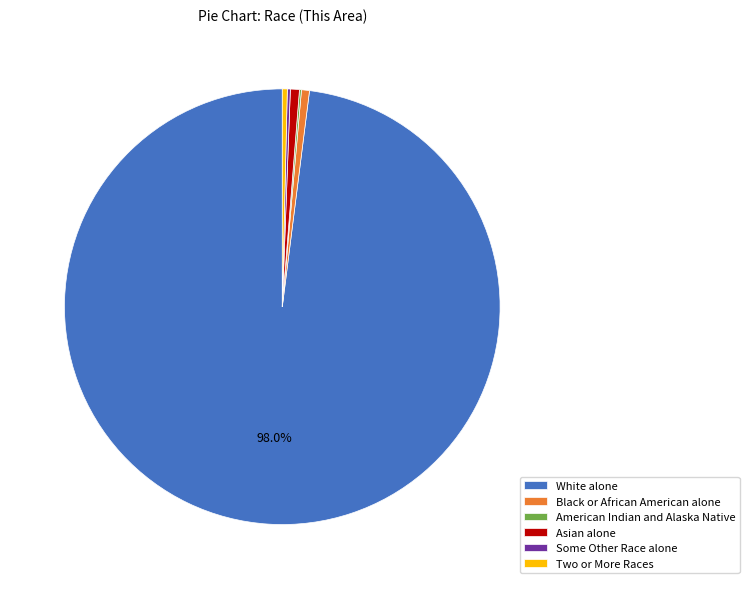

Which category has the biggest portion of the pie?

White alone